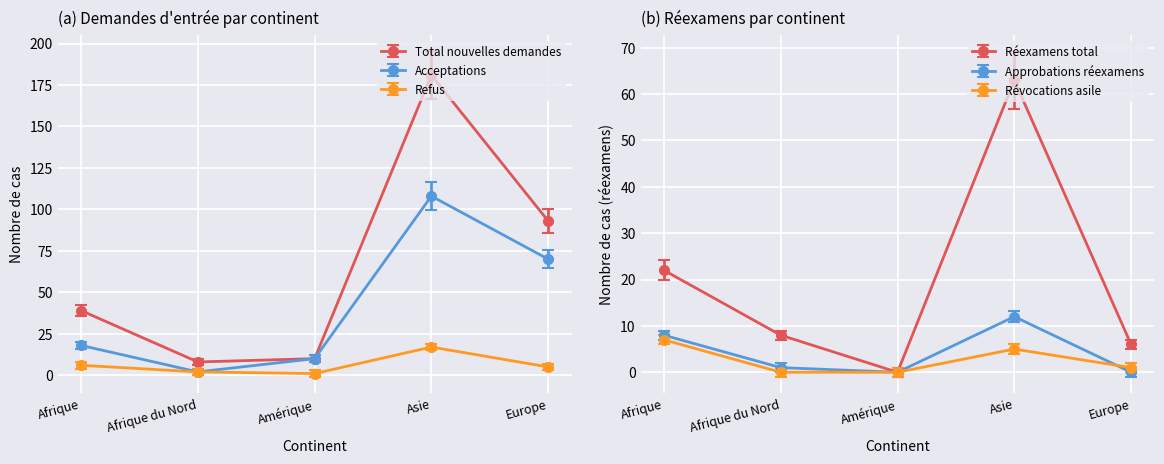

Count the number of categories in the chart.

5